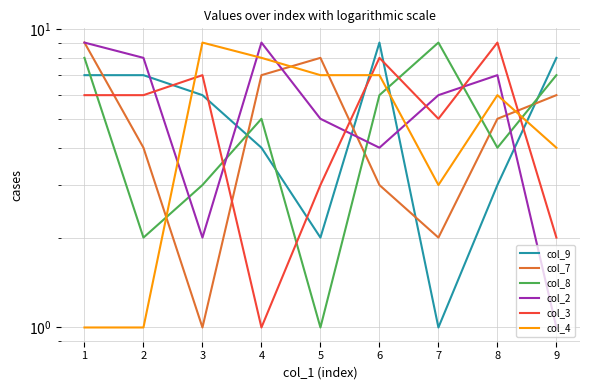

Which series ends up on top after the final intersection of col_8 and col_3?

col_8